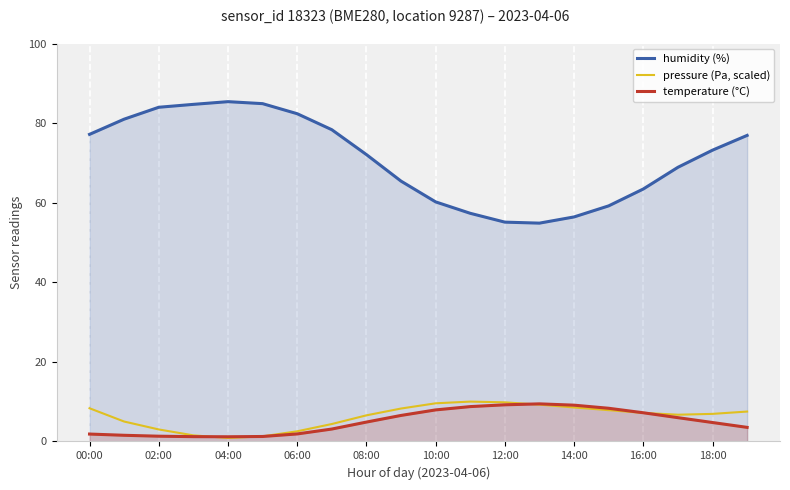

Does the chart display data point markers on the line(s)?

No